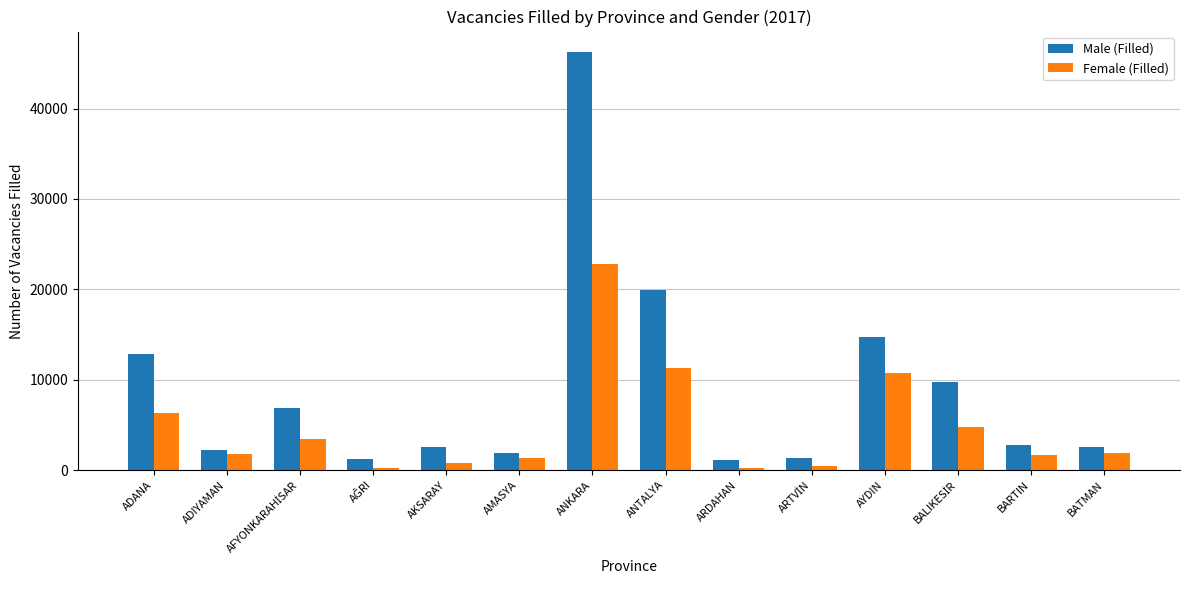

What is the average value of the Male (Filled) series?

8993